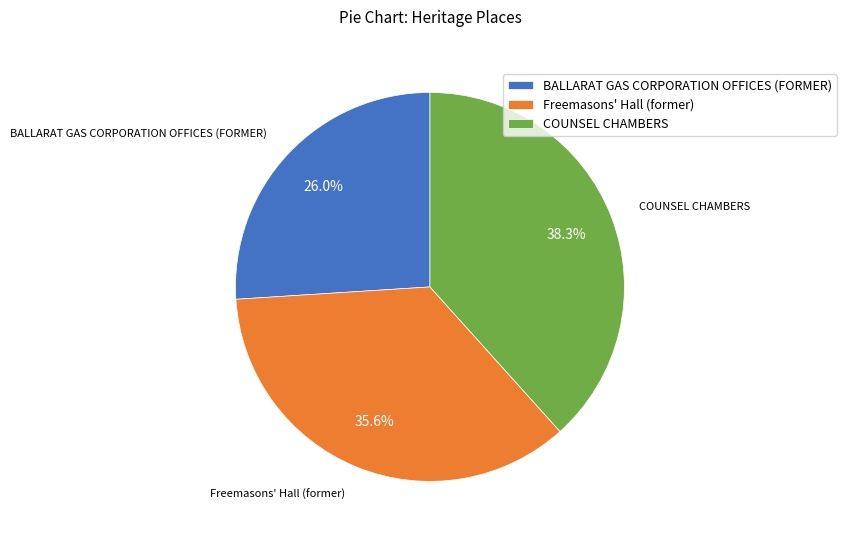

How many segments does this pie chart have?

3